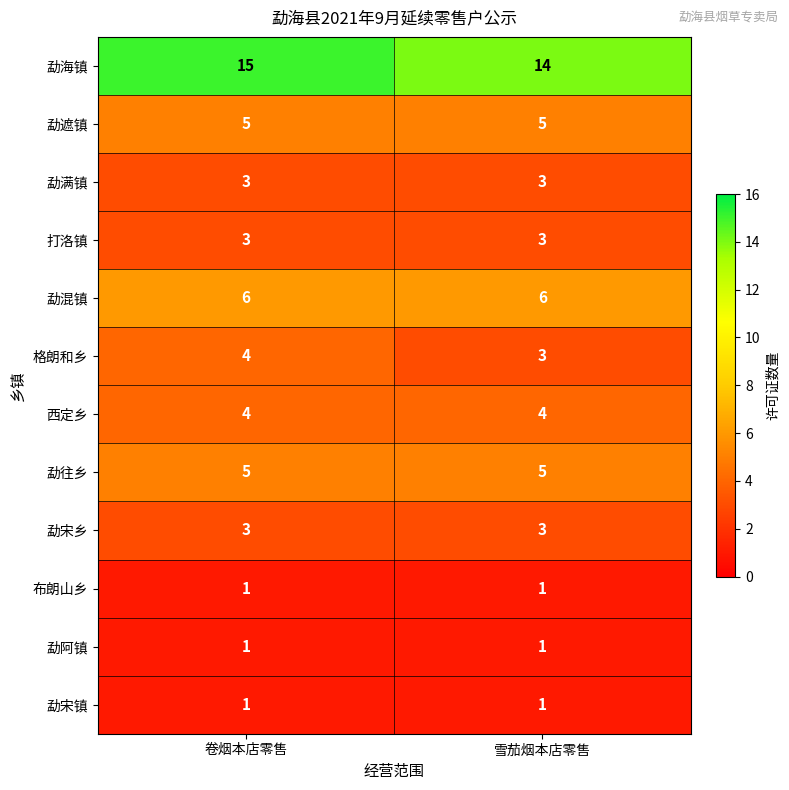

True or false: 布朗山乡 has a value of 0 at 雪茄烟本店零售.

False